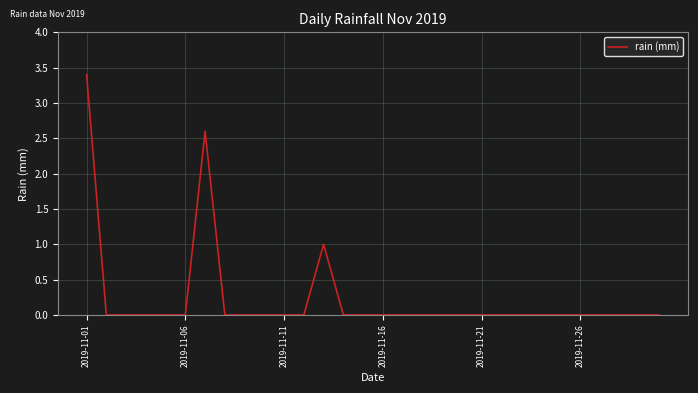

What is the difference between the maximum and minimum values?

3.4